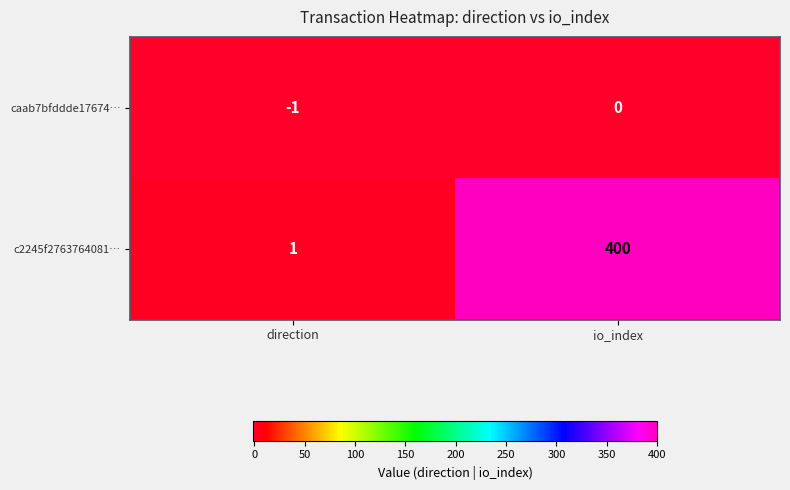

At which label does caab7bfddde17674… reach its minimum?

direction